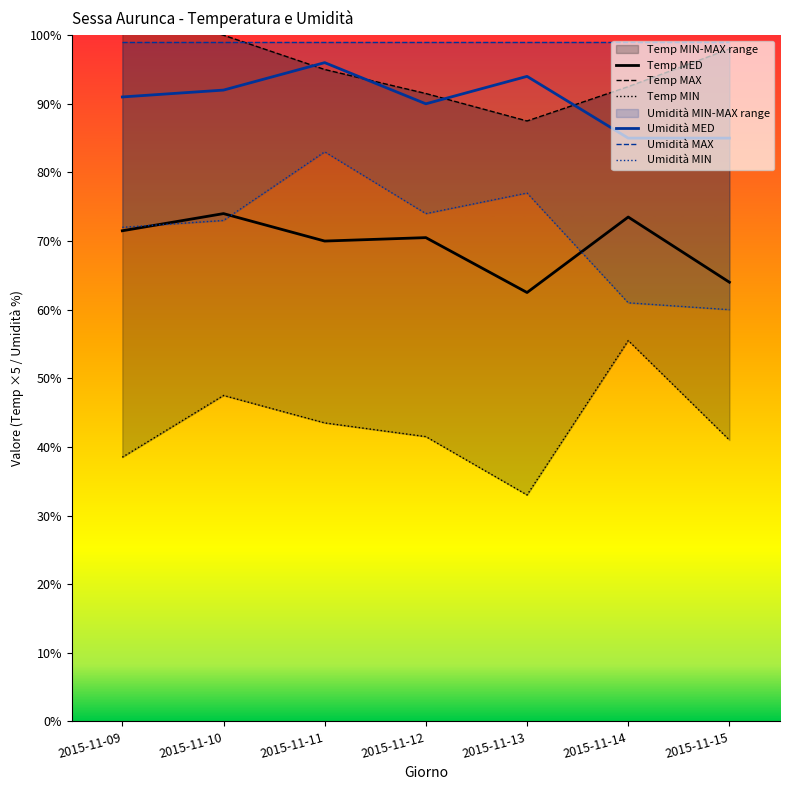

The value of Umidità MIN at 2015-11-10 is 108.1. True or false?

False